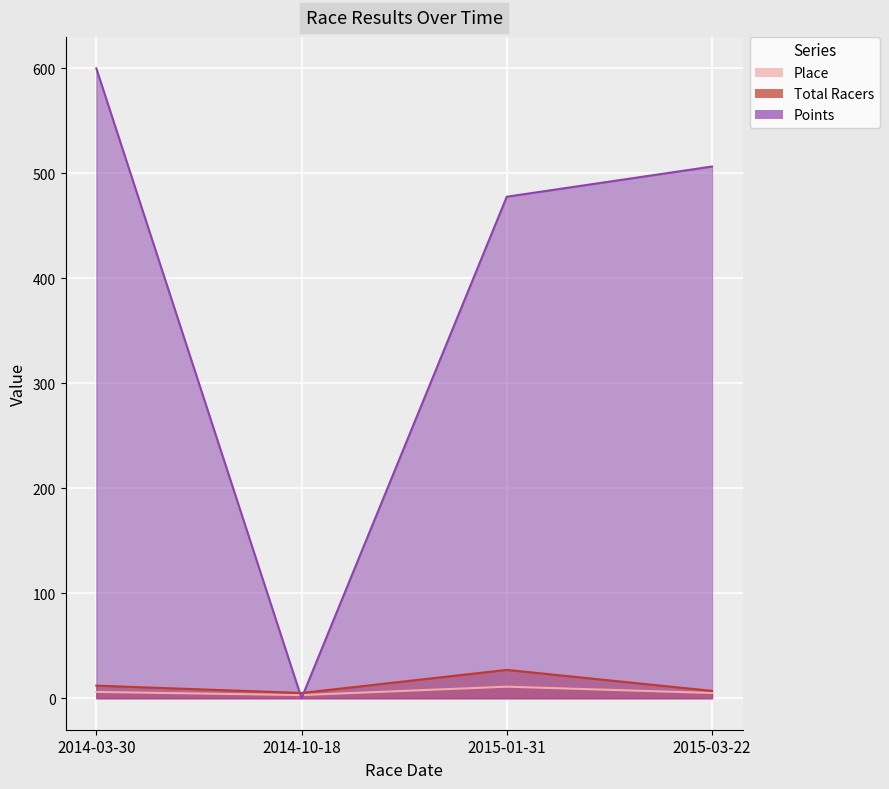

Where do Points and Place first cross each other?

2014-03-30 and 2014-10-18